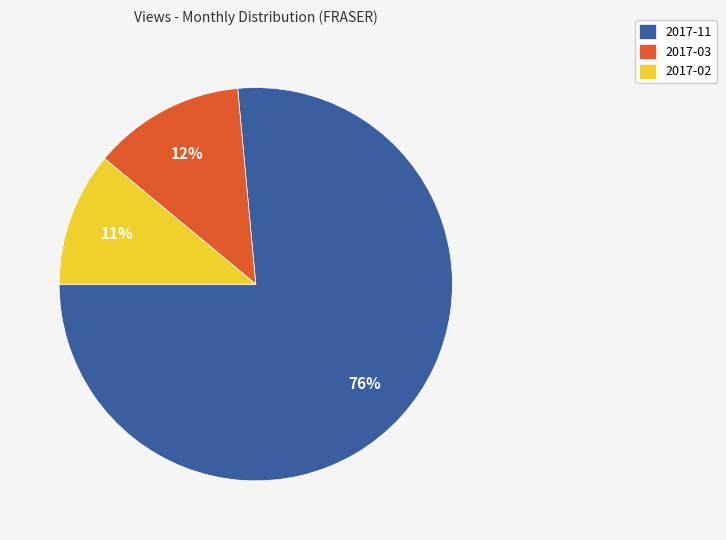

To the nearest percent, what percentage of the pie is 2017-02?

11%